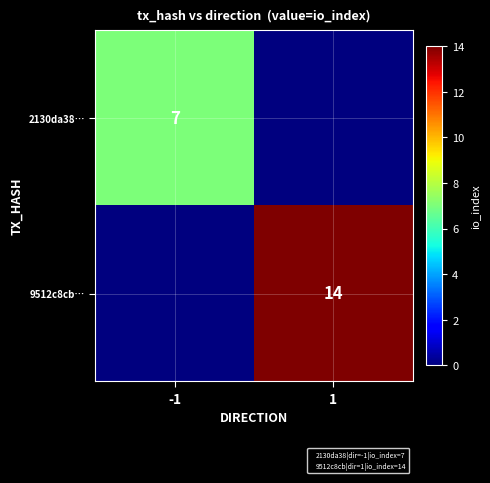

How many 2130da38… values are between 0 and 7?

2